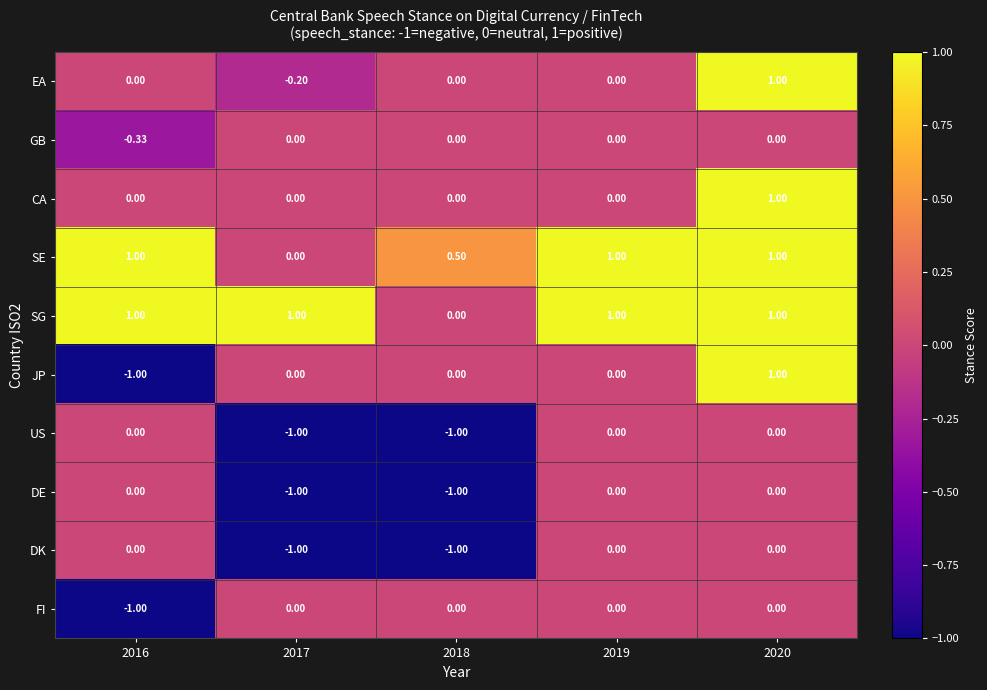

Which series has the widest spread of values?

JP